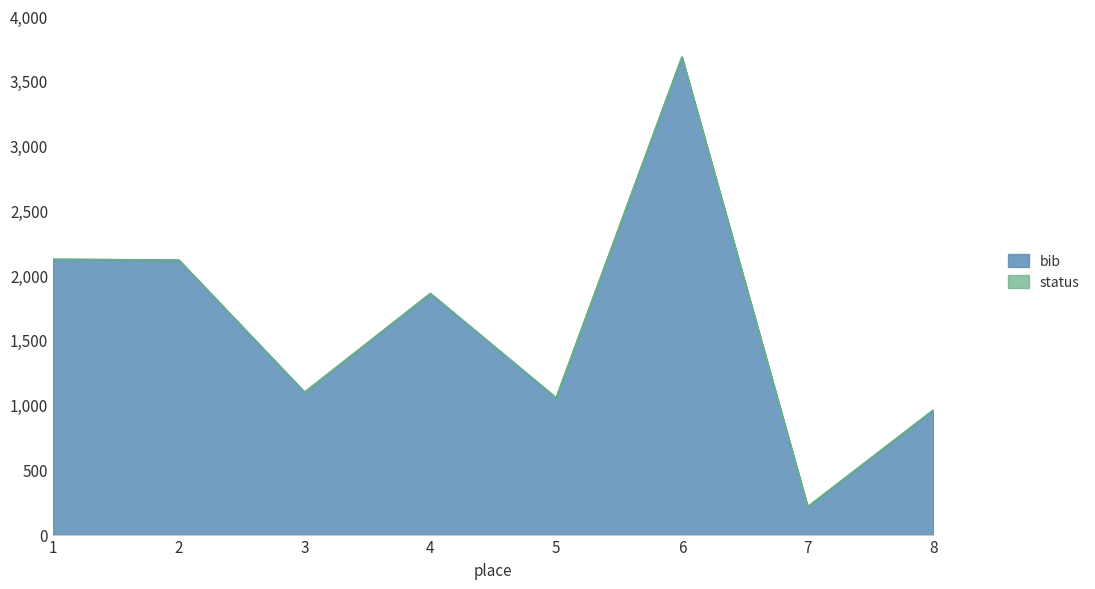

Which category has the highest value across all series?

6